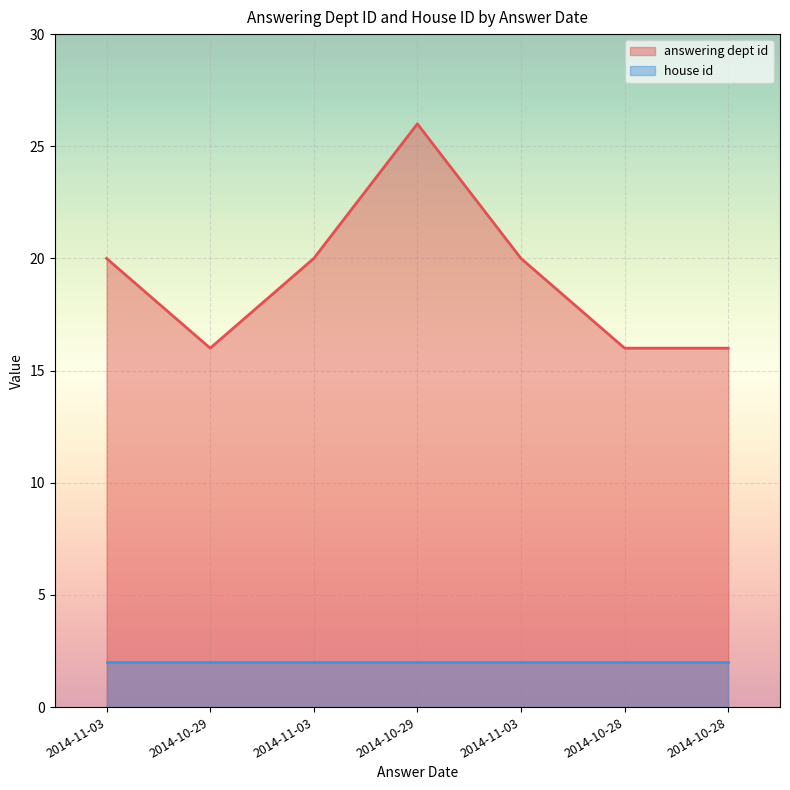

At which label is the value closest to 21?

2014-11-03